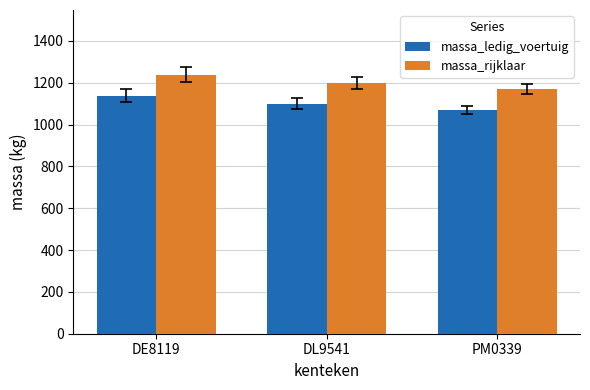

List the series in order of their peak value, highest first.

massa_rijklaar, massa_ledig_voertuig